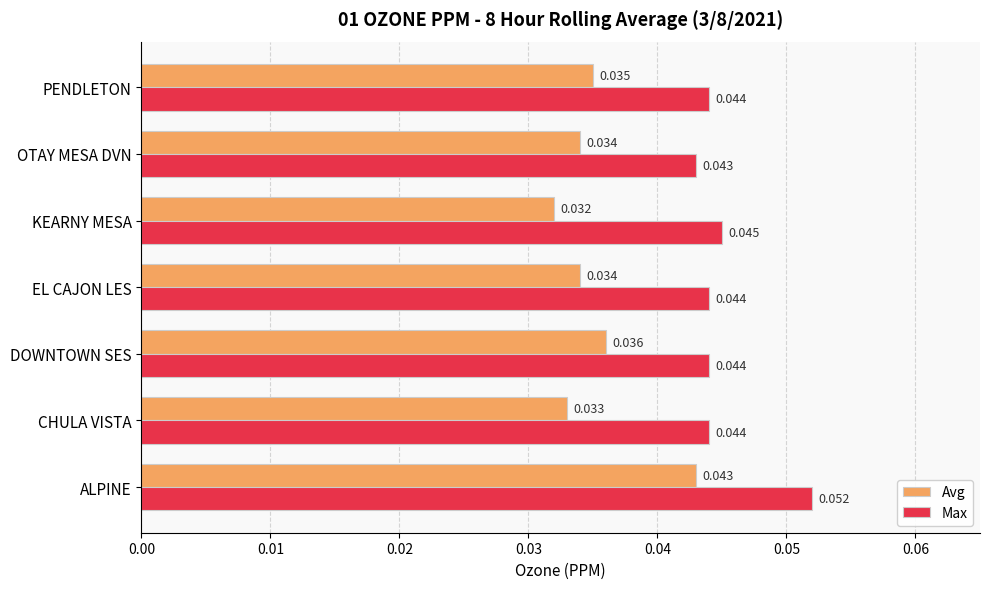

At how many categories does at least one series exceed 0?

7